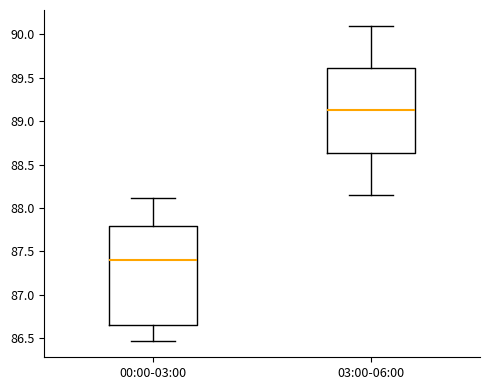

Reading left to right, read every box against the y-axis: the position of its median line, the range the box covers, and the ends of its whiskers. The values are not printed on the chart, so give them approximately, as read against the axis.

00:00-03:00: median 87.40, box 86.65 to 87.80, whiskers 86.45 to 88.10
03:00-06:00: median 89.15, box 88.65 to 89.60, whiskers 88.15 to 90.10